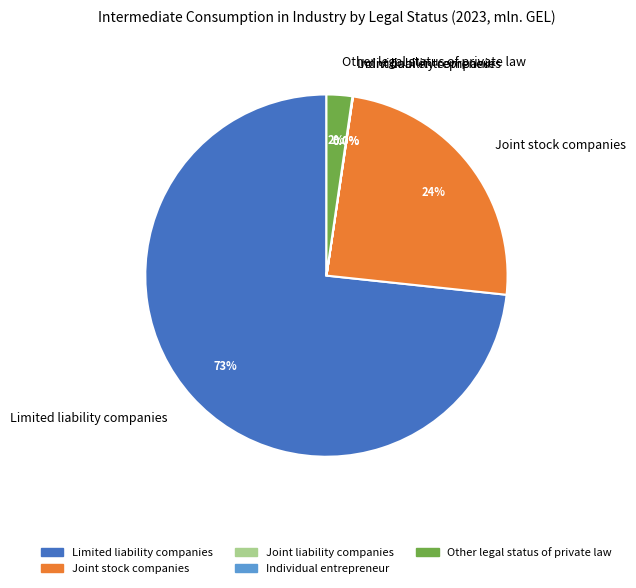

Which category accounts for the majority?

Limited liability companies